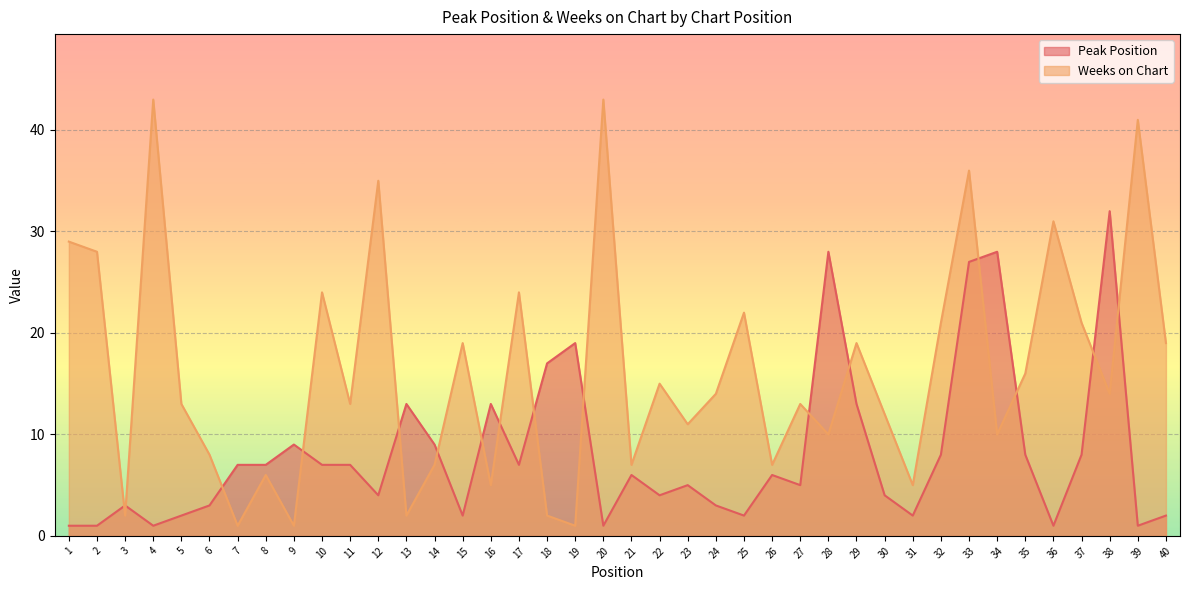

Where do Peak Position and Weeks on Chart first cross each other?

2 and 3